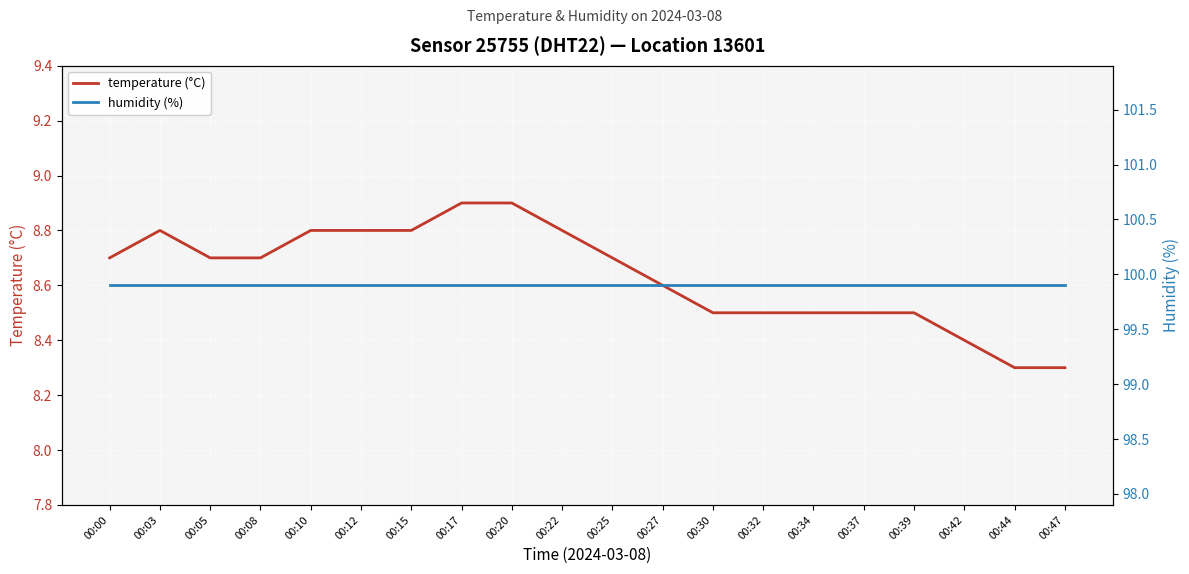

True or false: temperature (°C) and humidity (%) cross at least once.

False